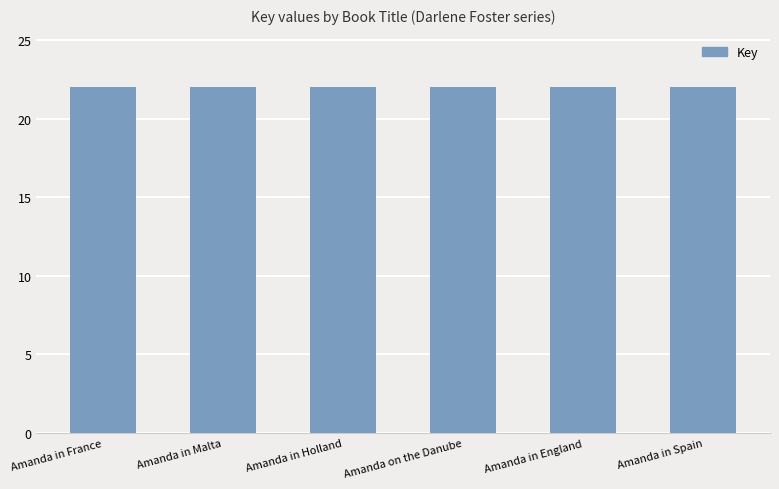

How many values are between 22 and 23?

6